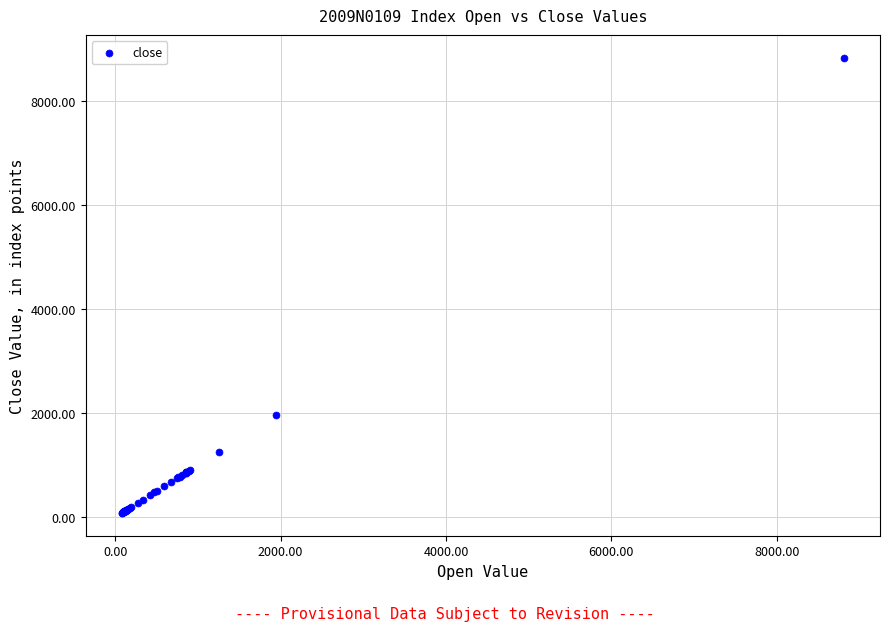

What Y value in the scatter plot is closest to 4458?

1958.0